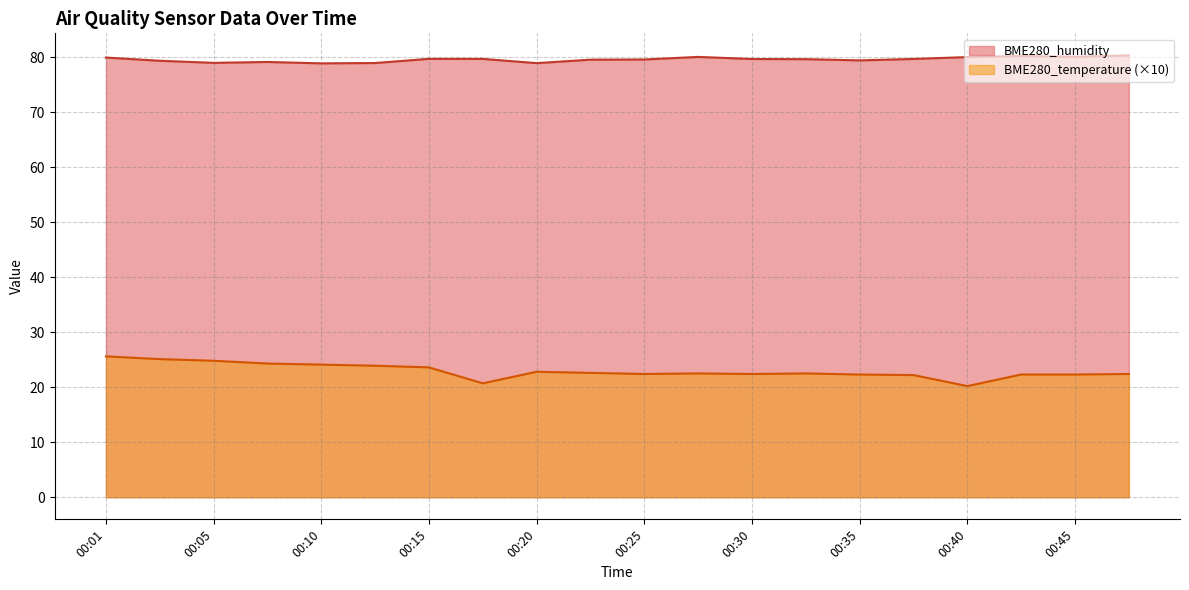

True or false: BME280_temperature has more than 1 points higher than both neighbors.

True